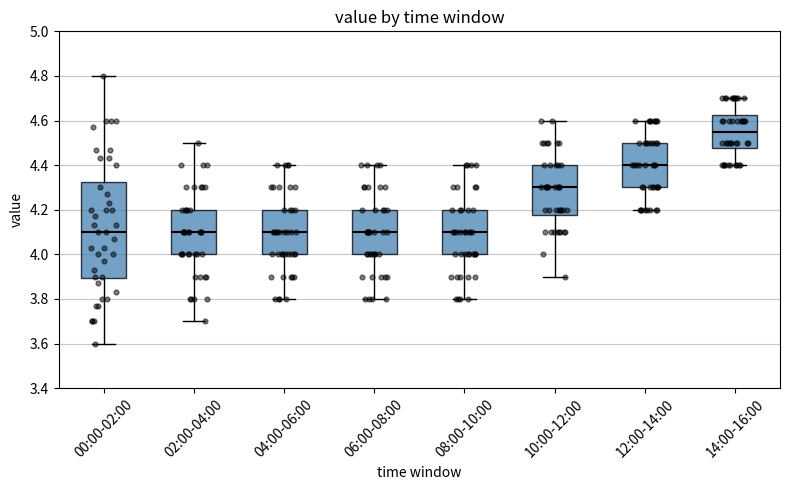

Which box's median line is the highest?

14:00-16:00